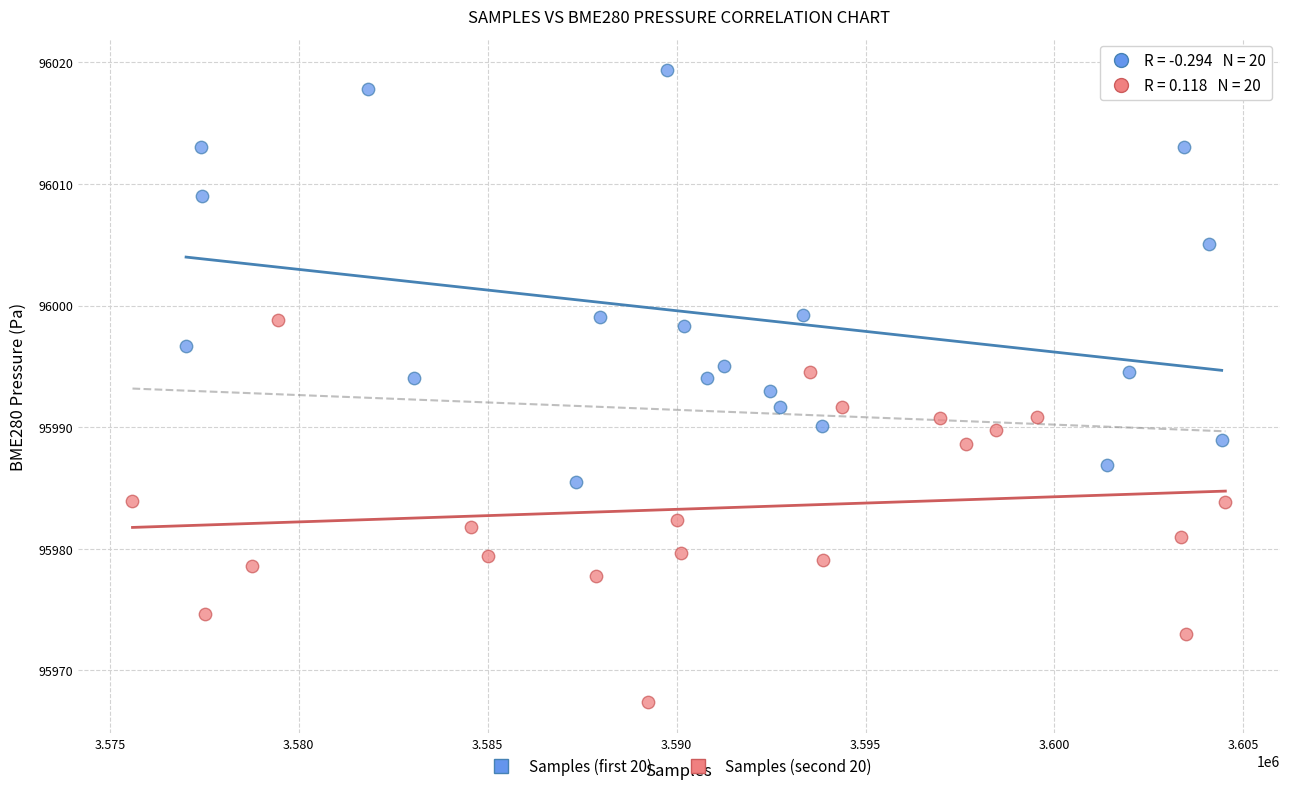

Which series reaches the maximum Y coordinate?

Samples (first 20)